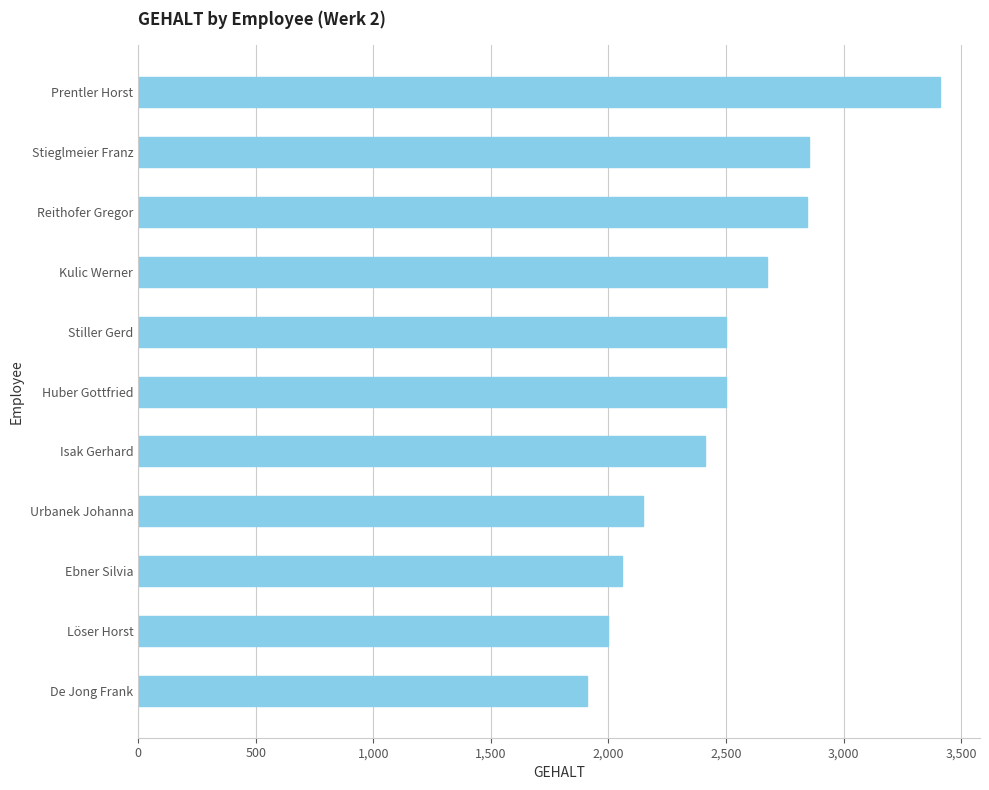

What is the label of the 2nd bar from the top?

Stieglmeier Franz